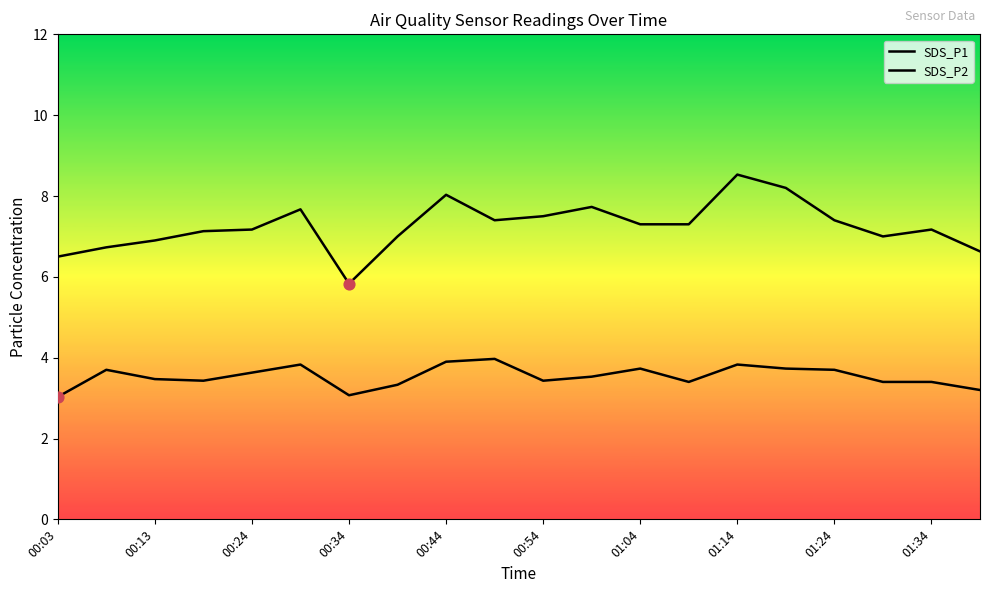

Is the value of SDS_P2 at 00:24 greater than the value of SDS_P1 at 01:14?

No